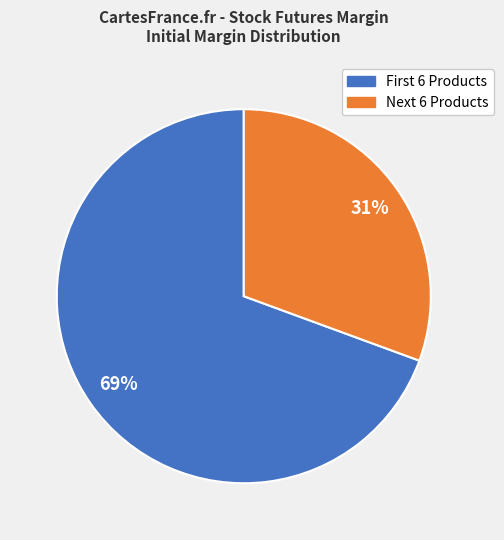

Is there a majority slice in this chart?

Yes